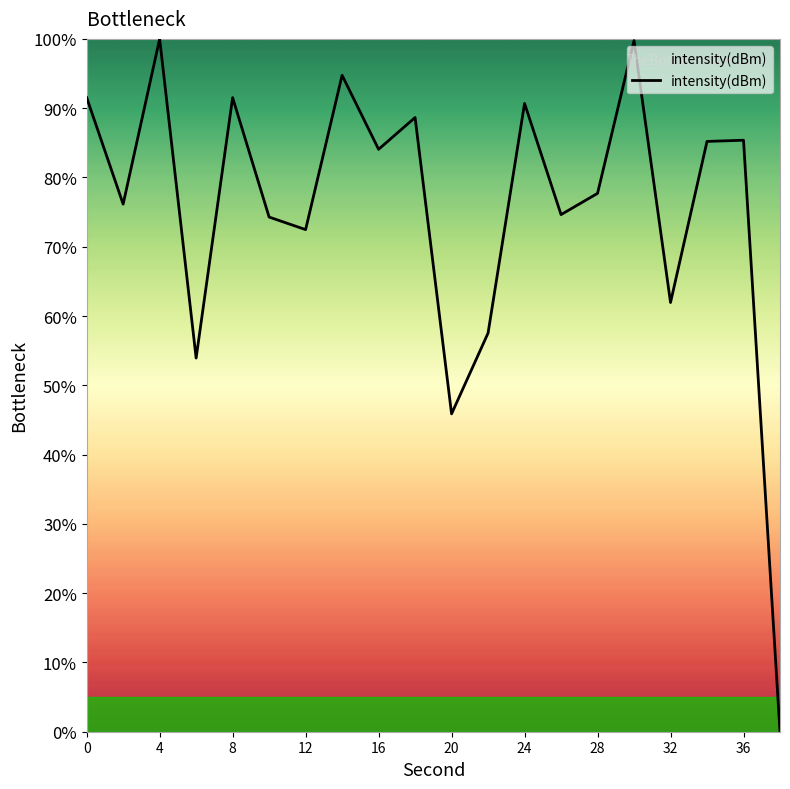

What is the maximum value shown in the chart?

100.0